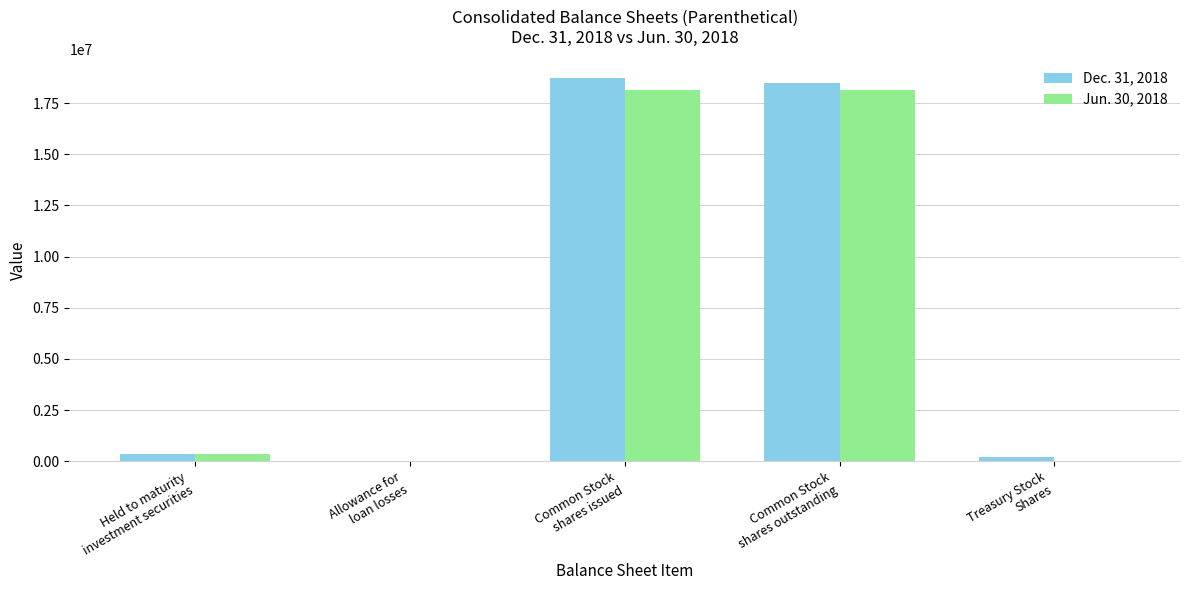

What is the maximum value shown in the chart?

18712295